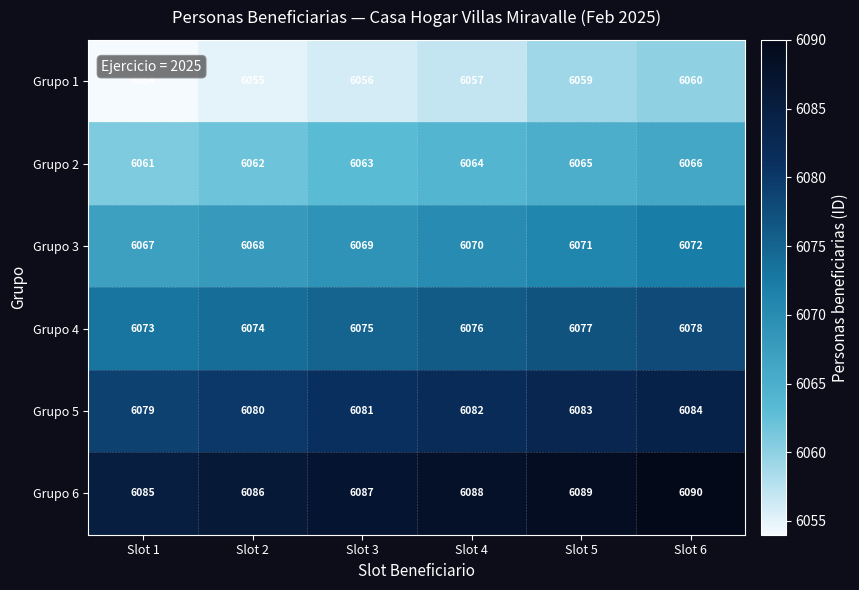

The value of Grupo 5 at Slot 4 is 6082. True or false?

True